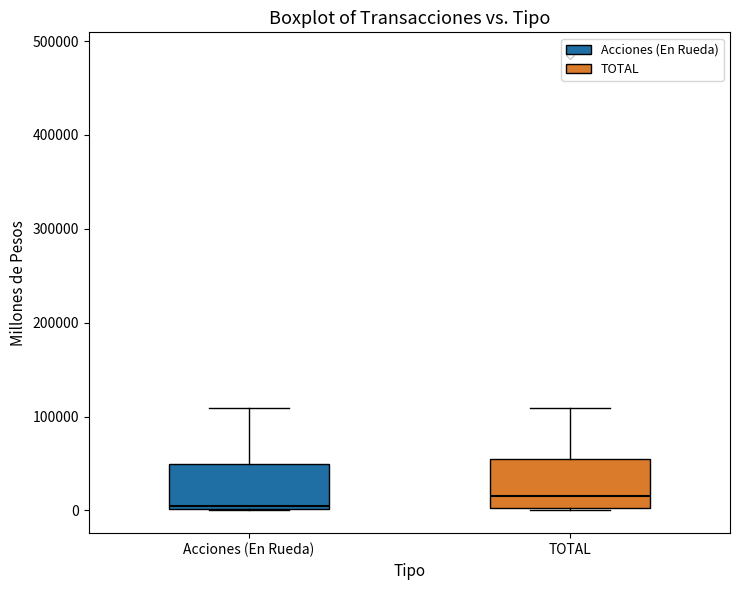

Reading left to right, transcribe this box plot: for each box, give where its median line is, the range the box spans, and where its two whiskers end, as read against the y-axis. The values are not printed on the chart, so give them approximately, as read against the axis.

Acciones (En Rueda): median 10000, box 0 to 50000, whiskers 0 to 110000
TOTAL: median 20000, box 0 to 50000, whiskers 0 to 110000